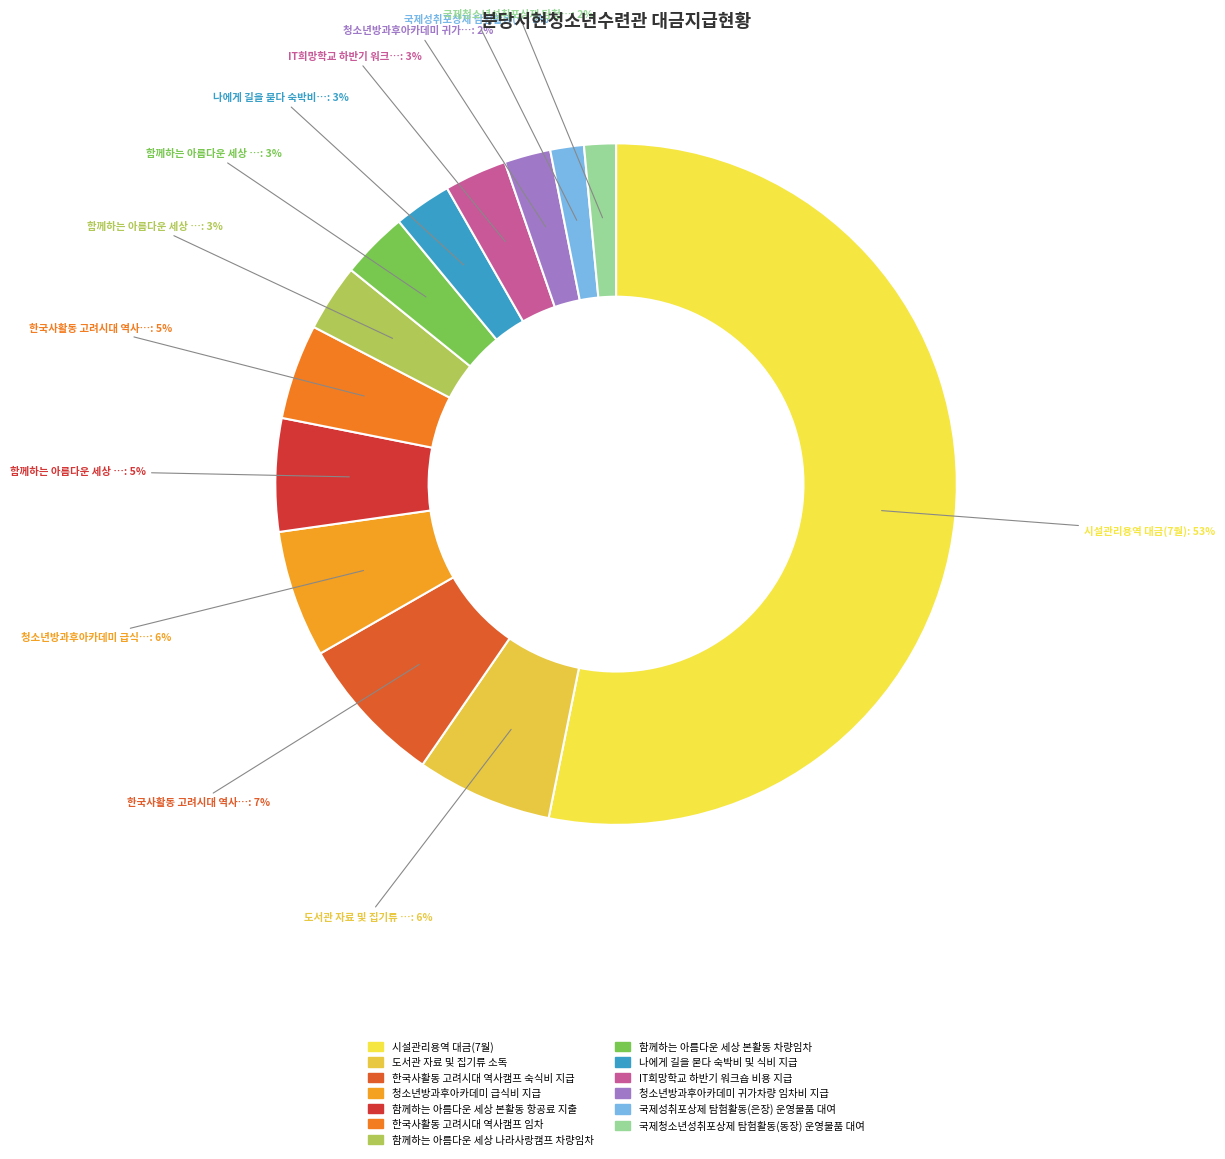

Which slice represents more than half of the pie?

시설관리용역 대금(7월)